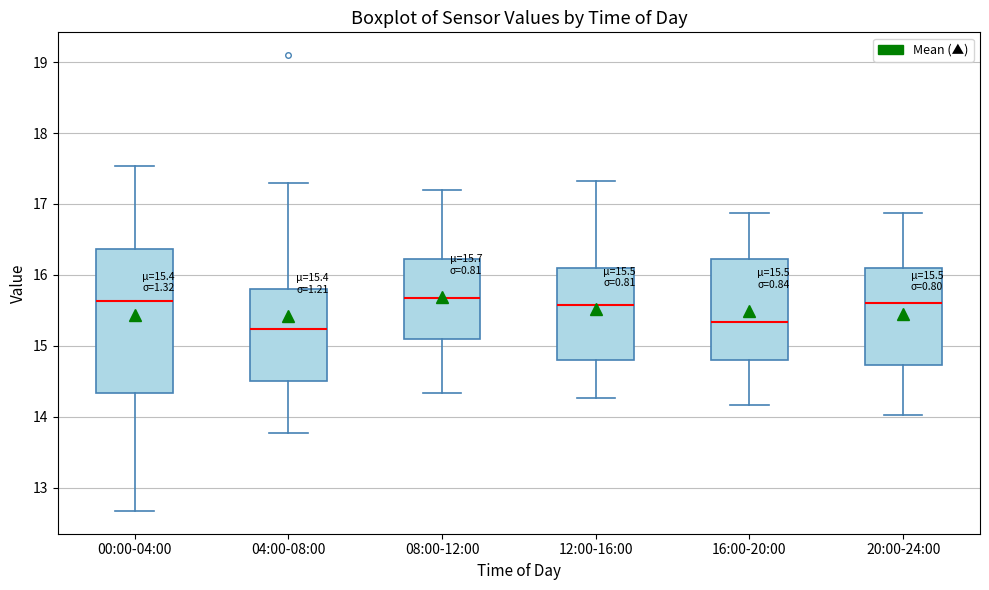

Which box is the tallest, from its lower edge to its upper edge?

00:00-04:00